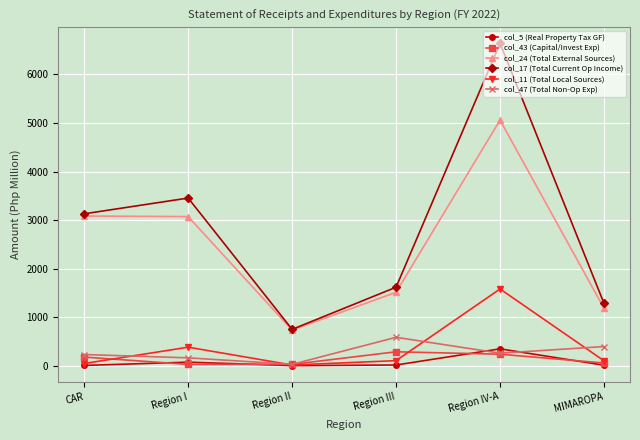

List the series in order of their peak value, lowest first.

col_43 (Capital/Invest Exp), col_5 (Real Property Tax GF), col_47 (Total Non-Op Exp), col_11 (Total Local Sources), col_24 (Total External Sources), col_17 (Total Current Op Income)